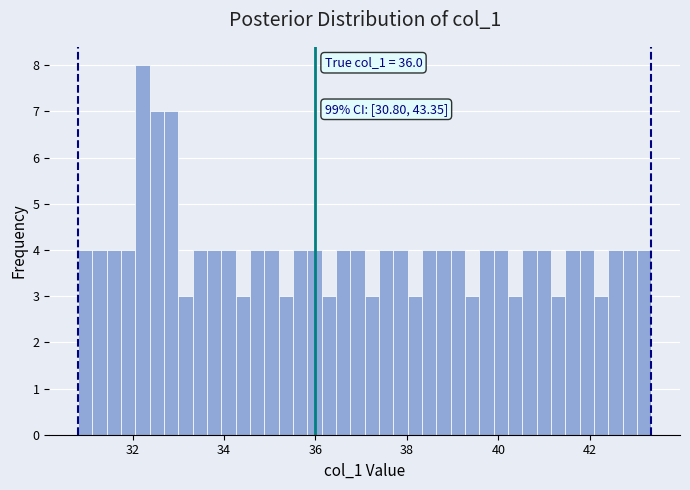

Read against the x-axis, roughly where is the centre of the tallest bar?

32.2